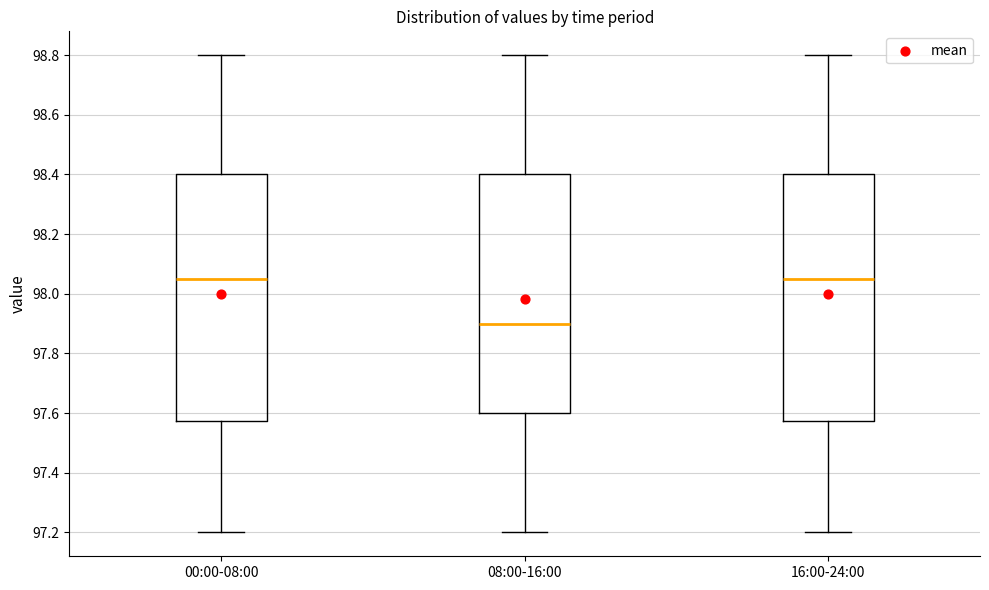

Reading left to right, read every box against the y-axis: the position of its median line, the range the box covers, and the ends of its whiskers. The values are not printed on the chart, so give them approximately, as read against the axis.

00:00-08:00: median 98.06, box 97.58 to 98.40, whiskers 97.20 to 98.80
08:00-16:00: median 97.90, box 97.60 to 98.40, whiskers 97.20 to 98.80
16:00-24:00: median 98.06, box 97.58 to 98.40, whiskers 97.20 to 98.80